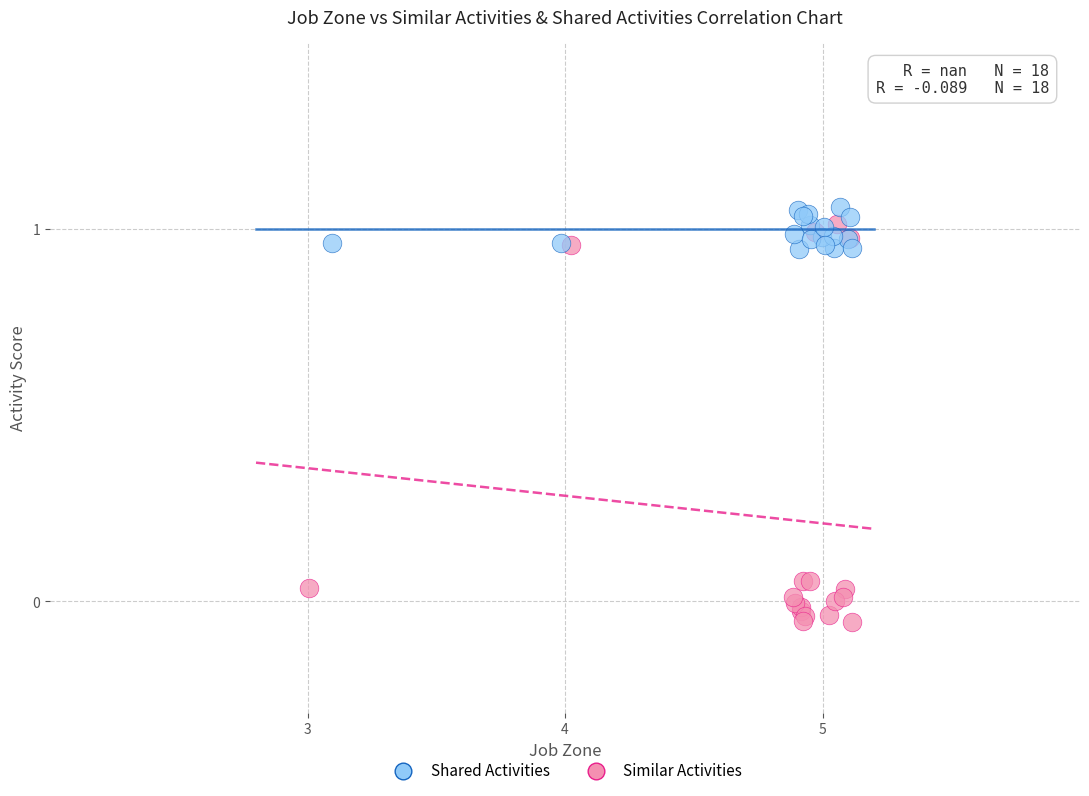

Which series has the largest Y range (max minus min)?

Similar Activities